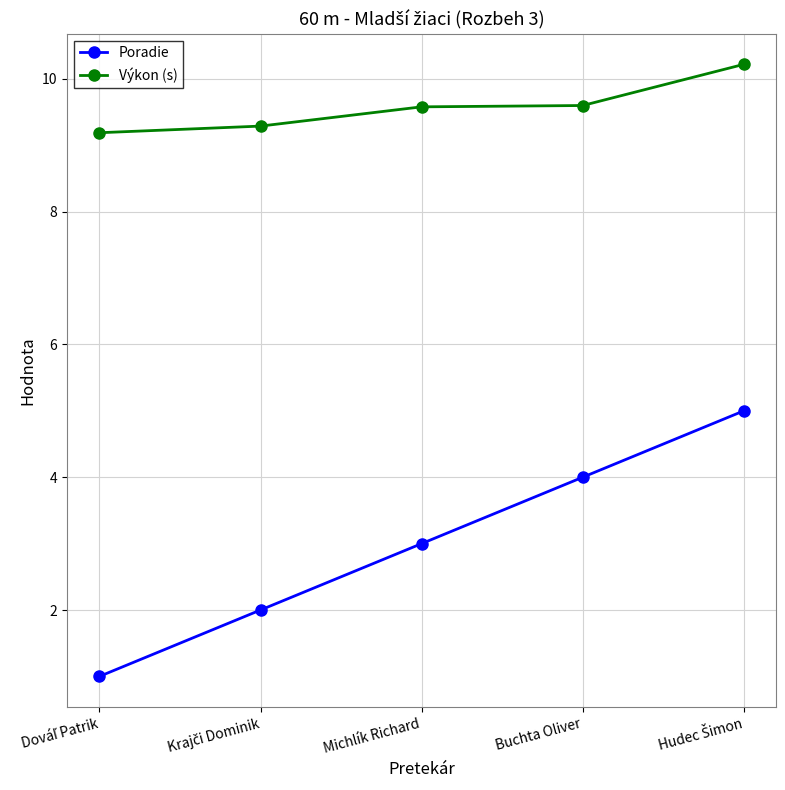

What is the maximum value for Výkon (s)?

10.2